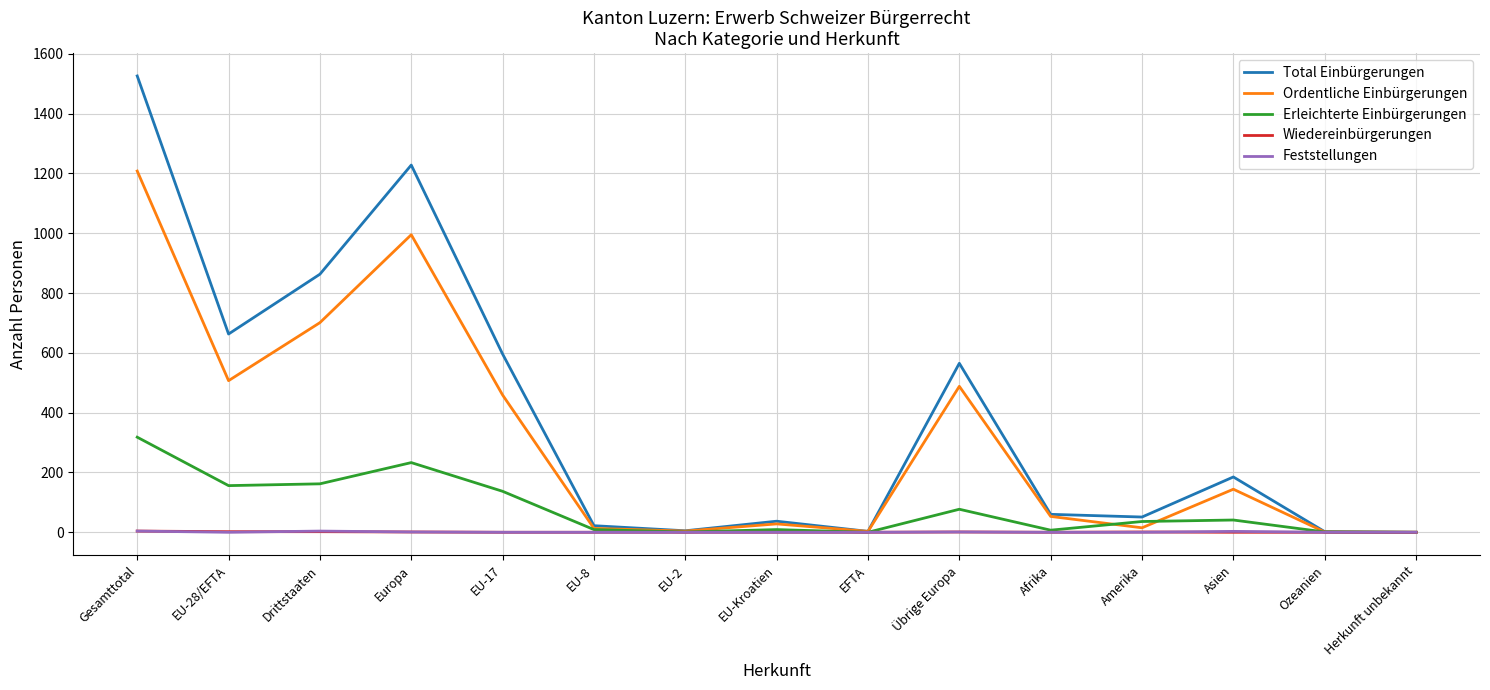

What are all the series names shown in the legend?

Total Einbürgerungen, Ordentliche Einbürgerungen, Erleichterte Einbürgerungen, Wiedereinbürgerungen, Feststellungen